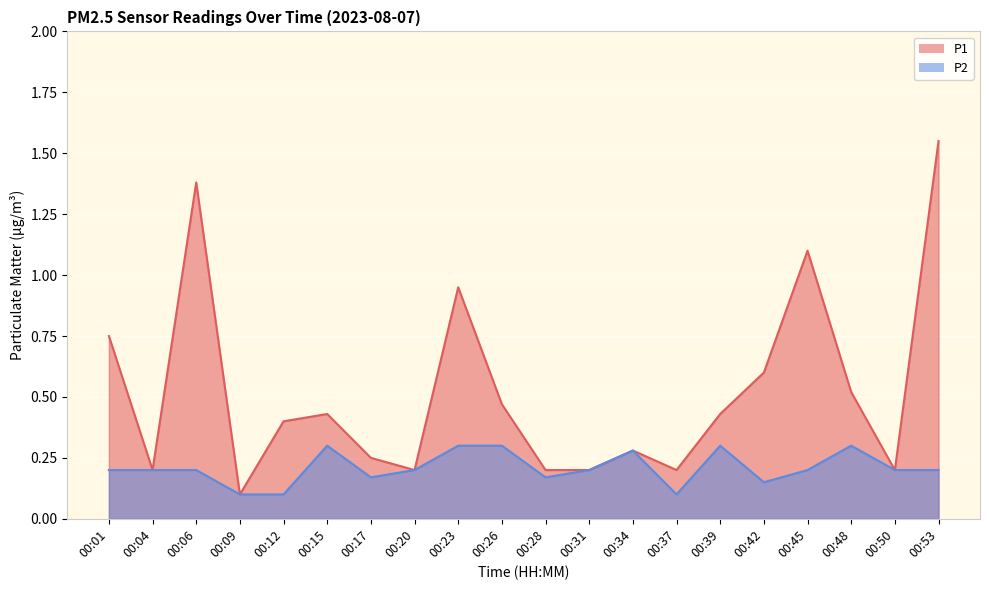

Read the P1 value at 00:48.

0.5